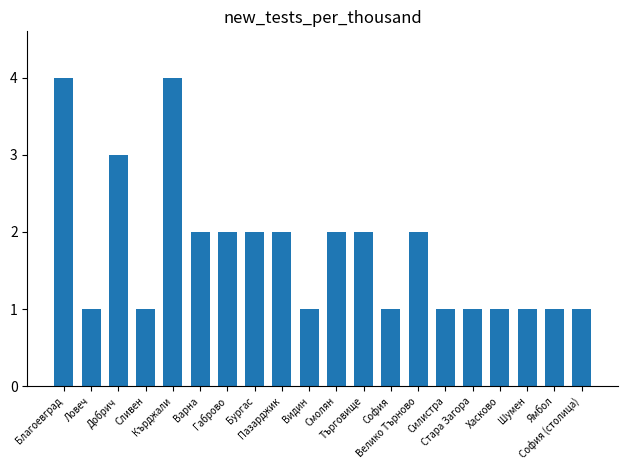

Reading right to left, extract all data points from this chart.

1	1	1	1	1	1	2	1	2	2	1	2	2	2	2	4	1	3	1	4